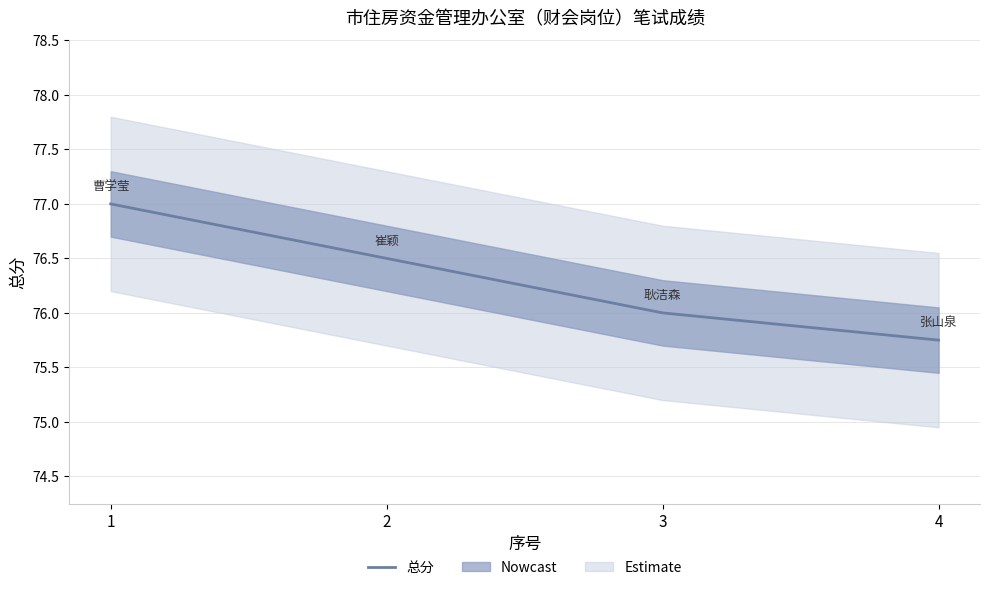

Reading left to right, what are all the values shown in this chart?

1=77.0	2=76.5	3=76.0	4=75.8